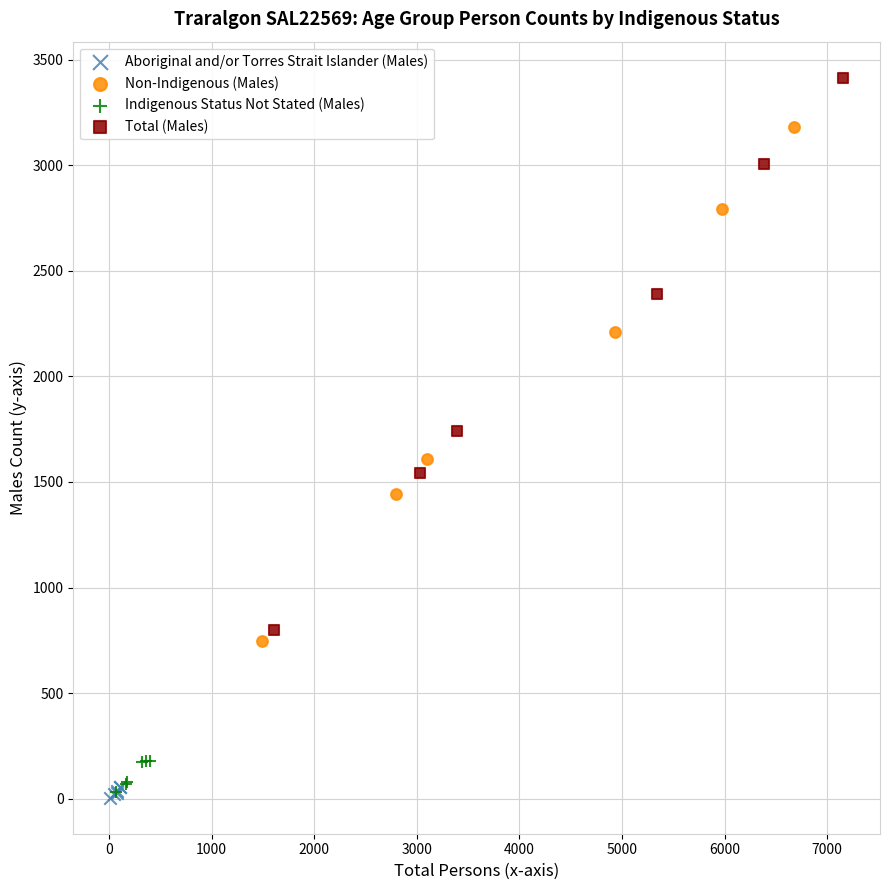

What are all the series names shown in the legend?

Aboriginal and/or Torres Strait Islander (Males), Non-Indigenous (Males), Indigenous Status Not Stated (Males), Total (Males)